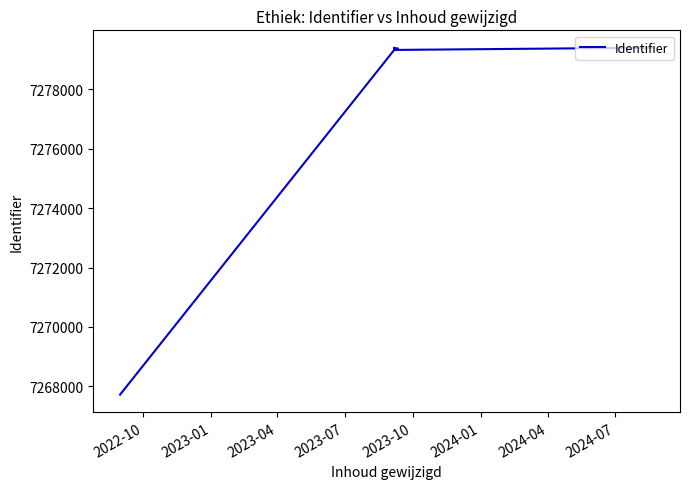

How many data points are above 7279381?

3